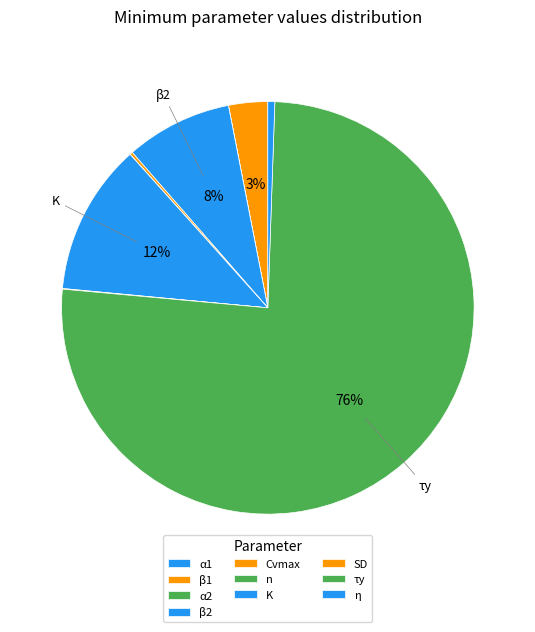

Which category accounts for the majority?

τy